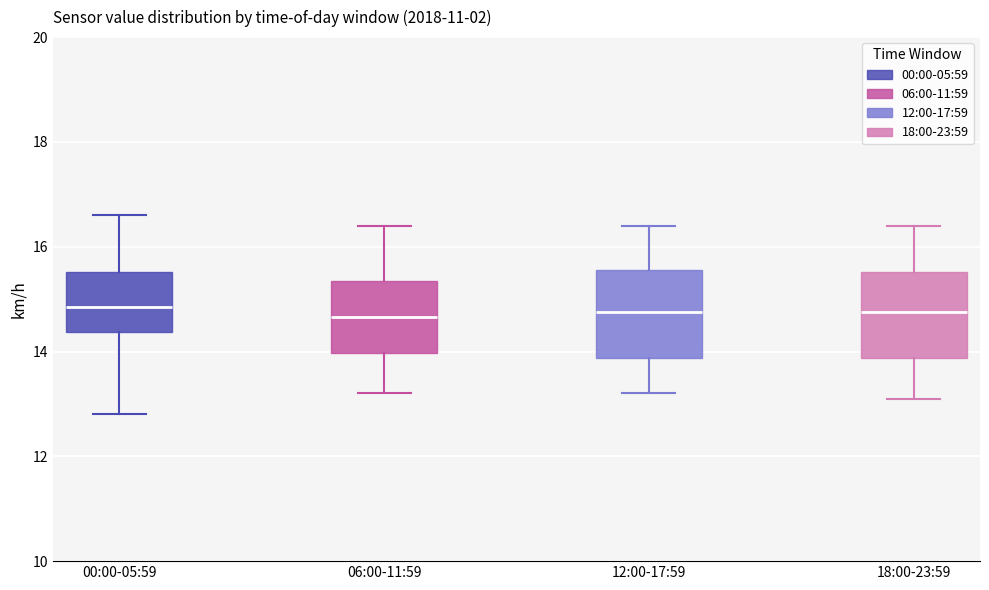

Reading left to right, transcribe this box plot: for each box, give where its median line is, the range the box spans, and where its two whiskers end, as read against the y-axis. The values are not printed on the chart, so give them approximately, as read against the axis.

00:00-05:59: median 14.8, box 14.4 to 15.6, whiskers 12.8 to 16.6
06:00-11:59: median 14.6, box 14.0 to 15.4, whiskers 13.2 to 16.4
12:00-17:59: median 14.8, box 13.8 to 15.6, whiskers 13.2 to 16.4
18:00-23:59: median 14.8, box 13.8 to 15.6, whiskers 13.2 to 16.4